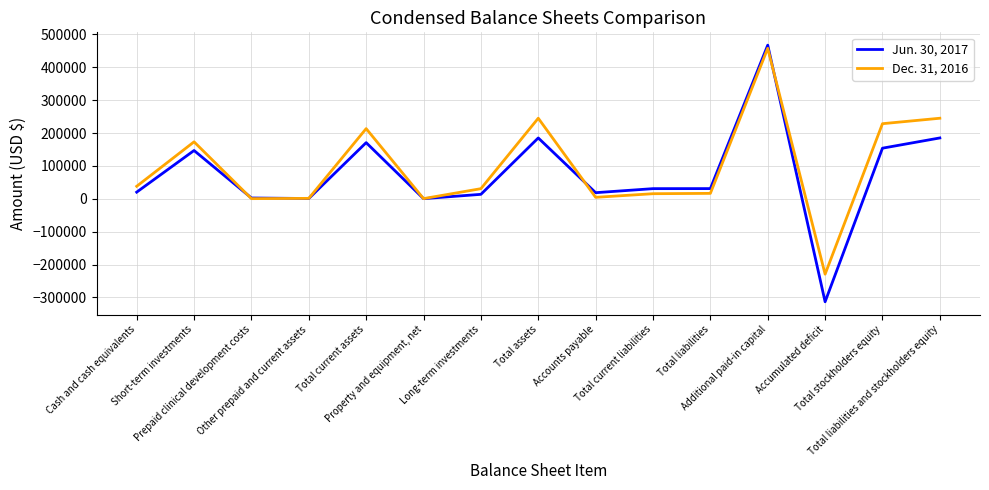

At which label does Jun. 30, 2017 first exceed 30995?

Short-term investments